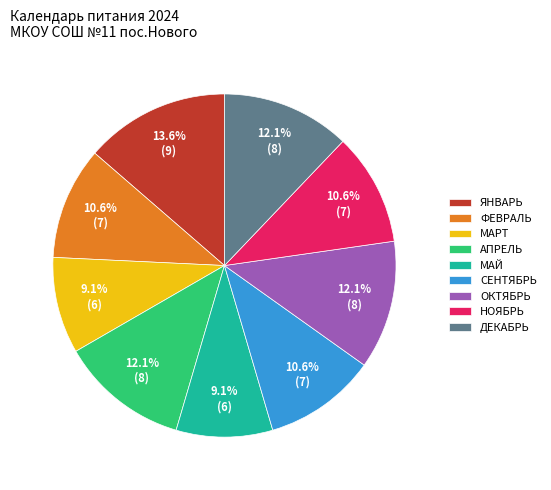

How many slices are in this pie chart?

9